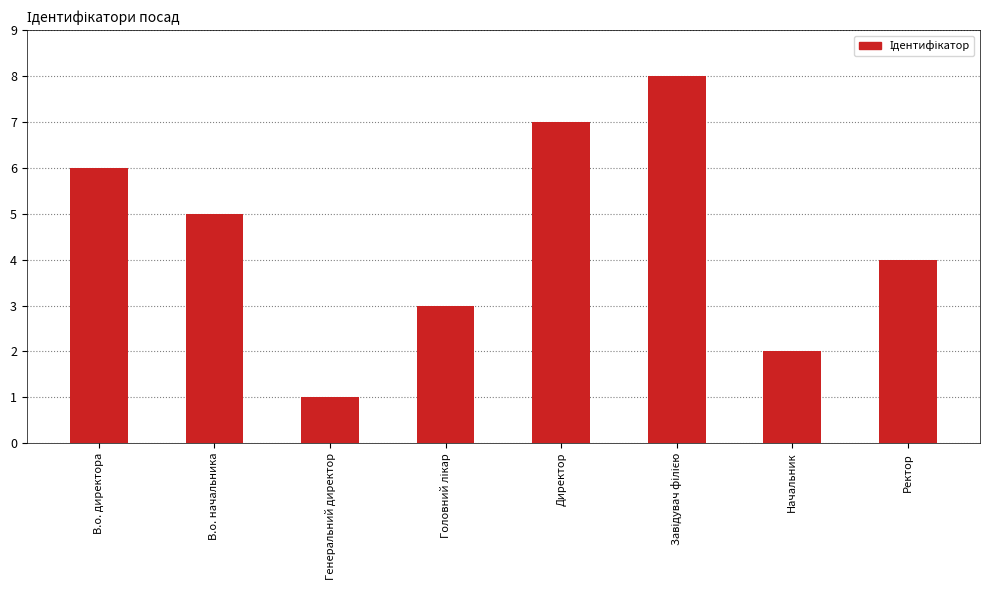

What is the ratio of the value at В.о. директора to the value at Генеральний директор?

6.0